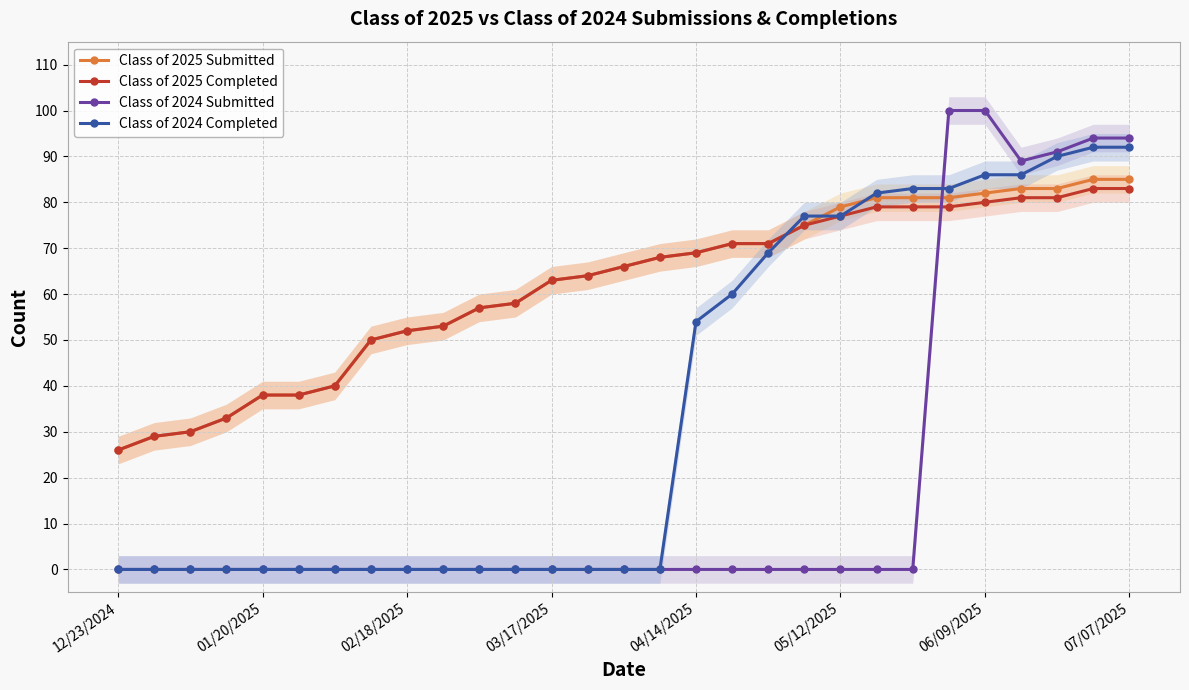

True or false: Class of 2024 Completed and Class of 2025 Completed cross at least once.

True